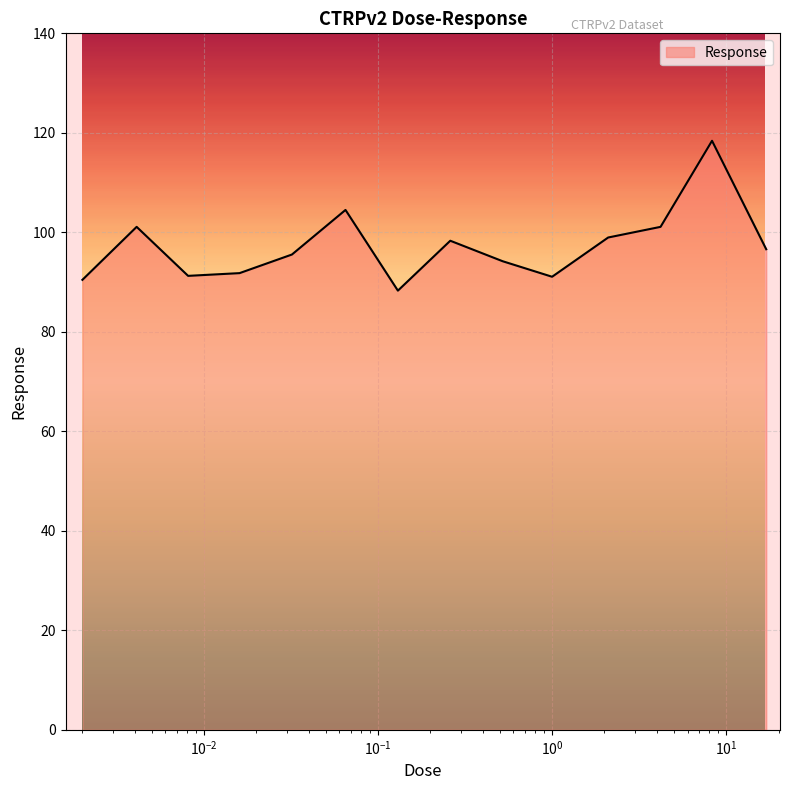

What is the difference between the maximum and minimum values?

30.1